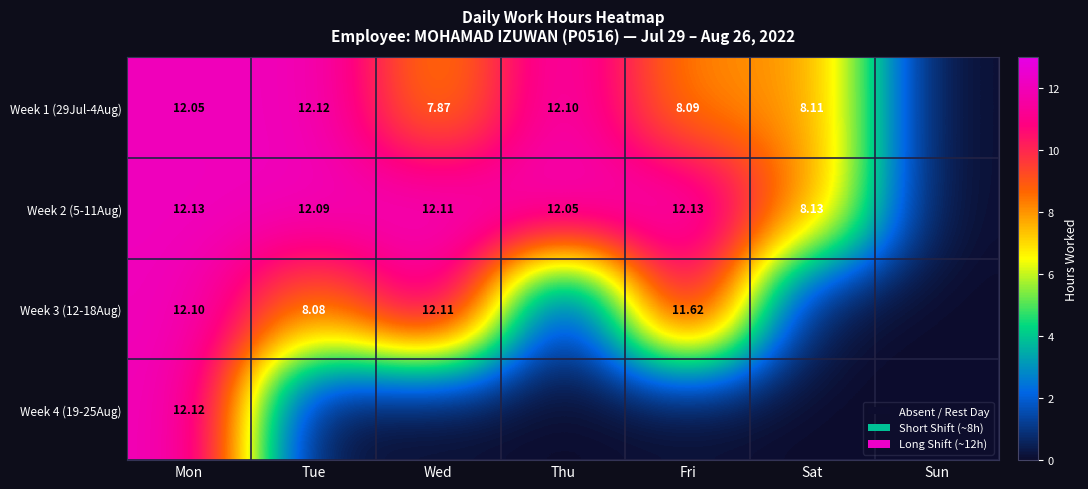

Is the value of Week 2 (5-11Aug) at Mon greater than the value of Week 3 (12-18Aug) at Fri?

Yes